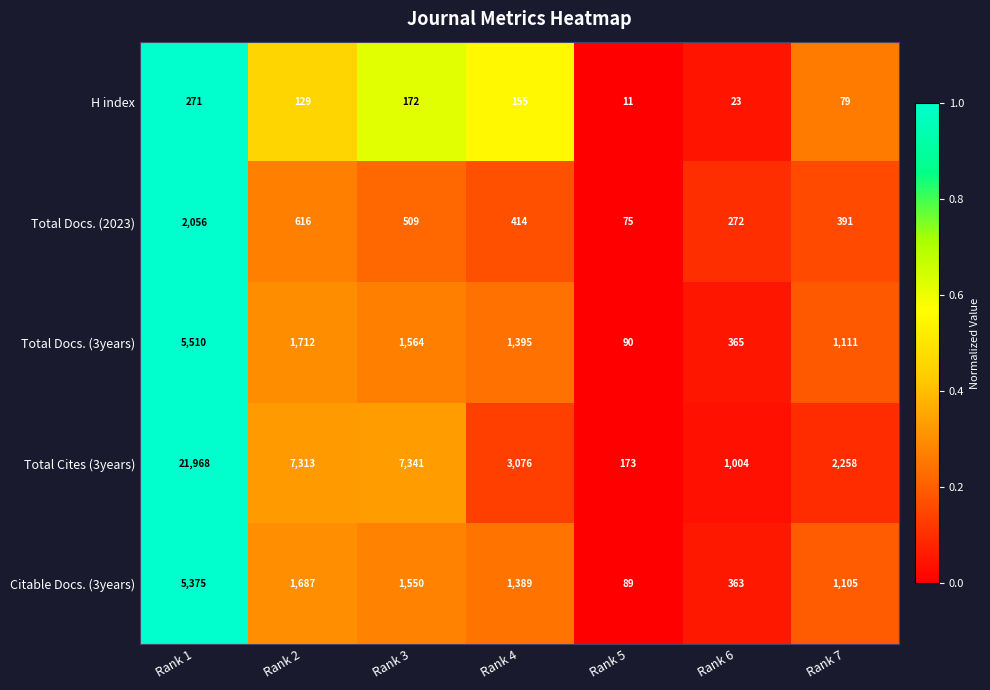

What is the difference between the maximum and second lowest values in the Citable Docs. (3years) series?

5012